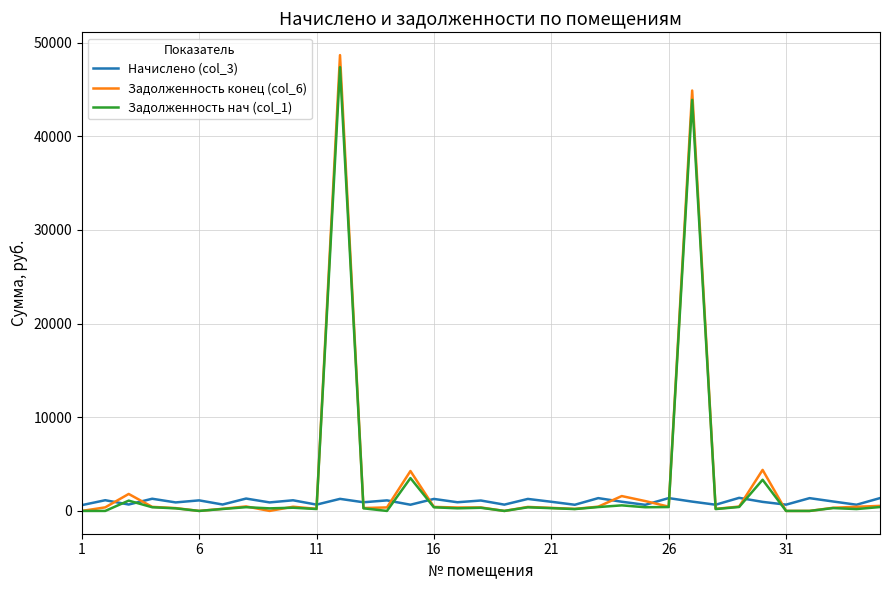

Which series has the largest range (max minus min)?

Задолженность конец (col_6)